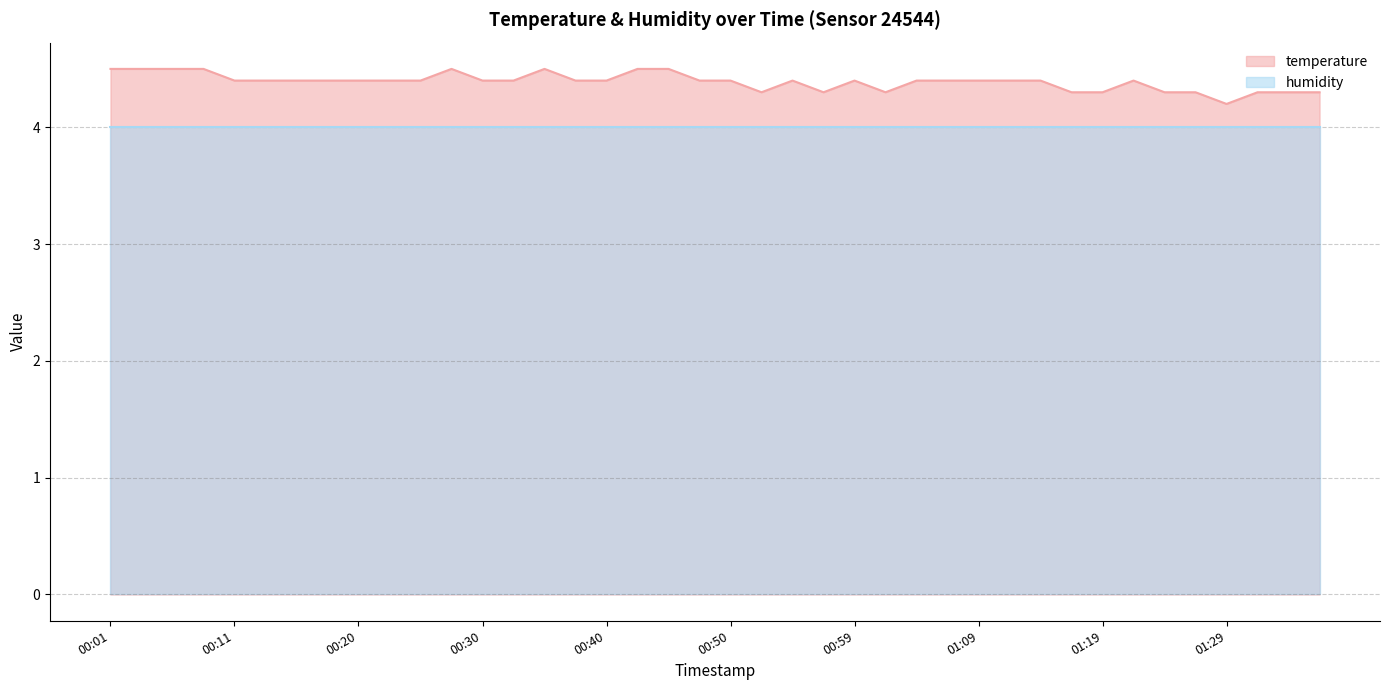

Does the chart have visible grid lines?

Yes